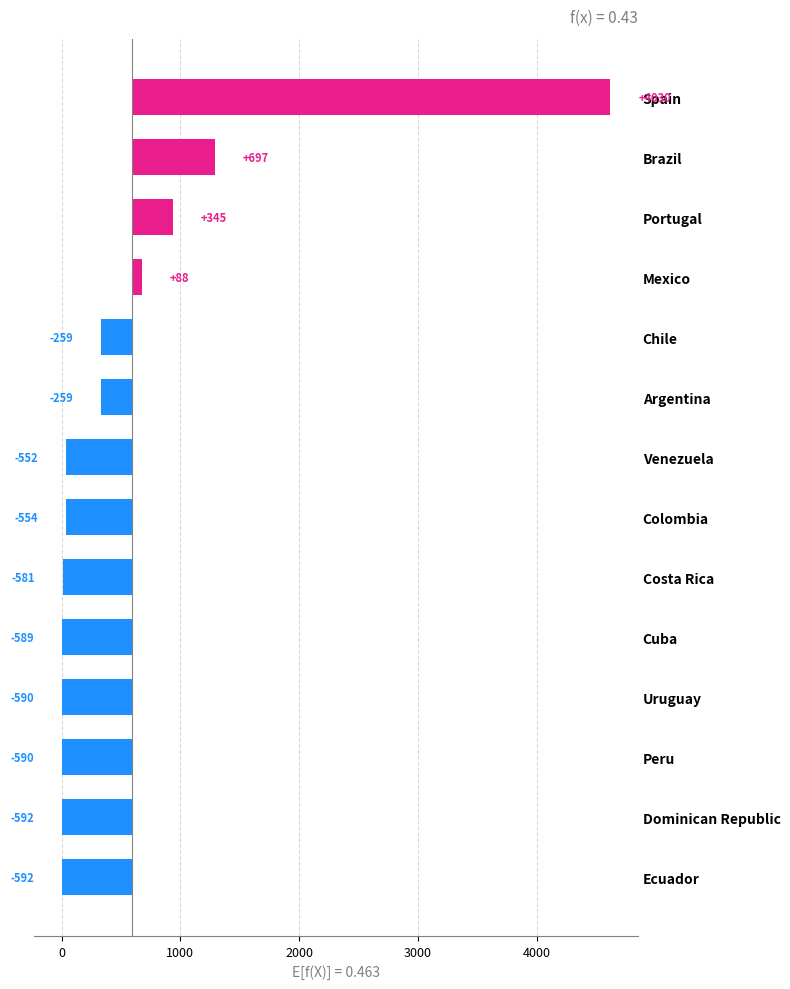

Is it true that the value at Cuba is -819.5?

False